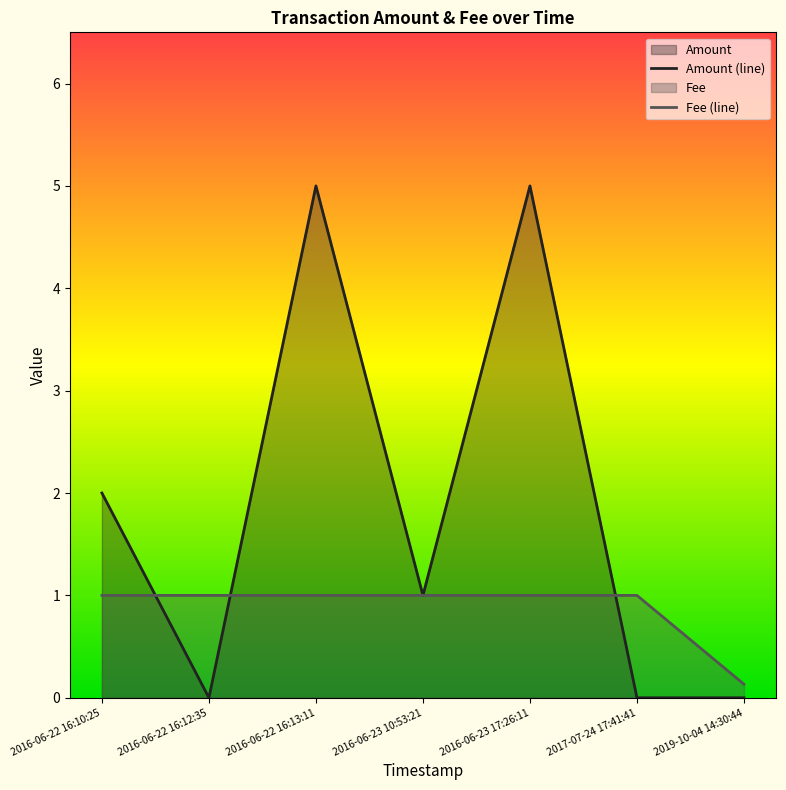

At how many categories does at least one series exceed 1?

3